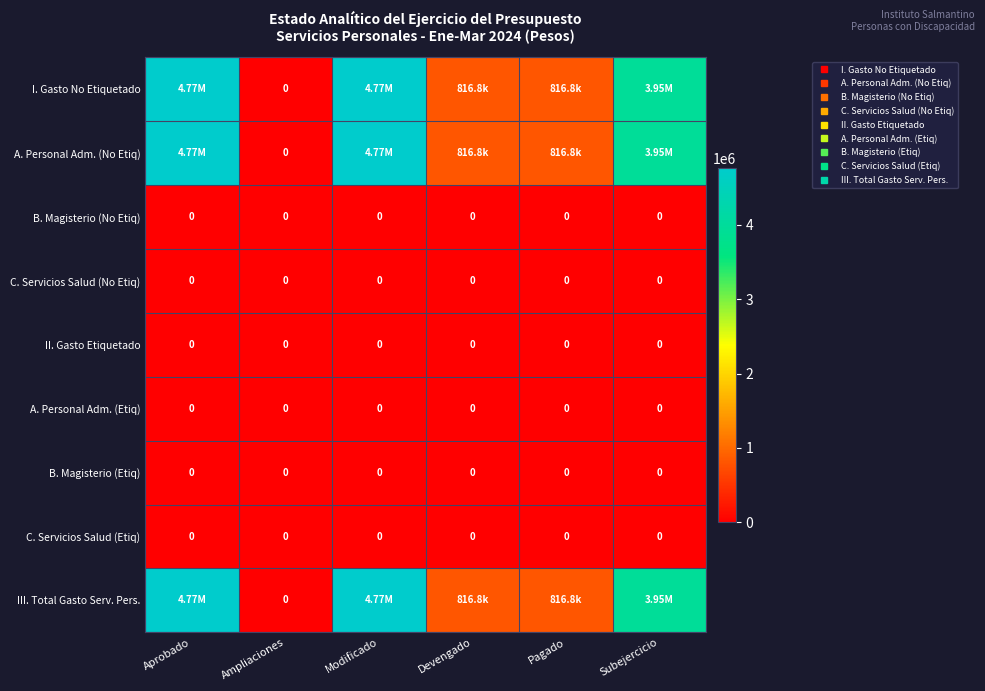

Is it true that B. Magisterio (Etiq) equals 0.0 at Devengado?

True